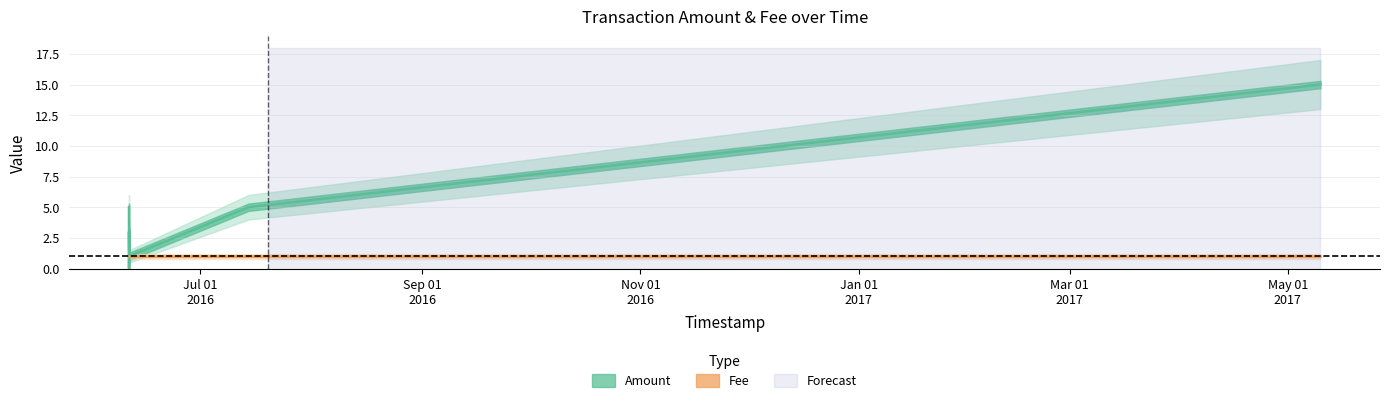

Reading right to left, what are all the values shown in this chart?

15	5	1	3	0	5